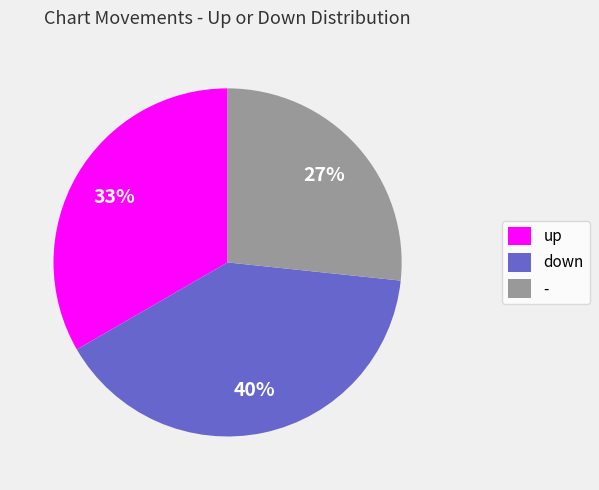

Approximately how many times larger is the value at - compared to up?

0.8